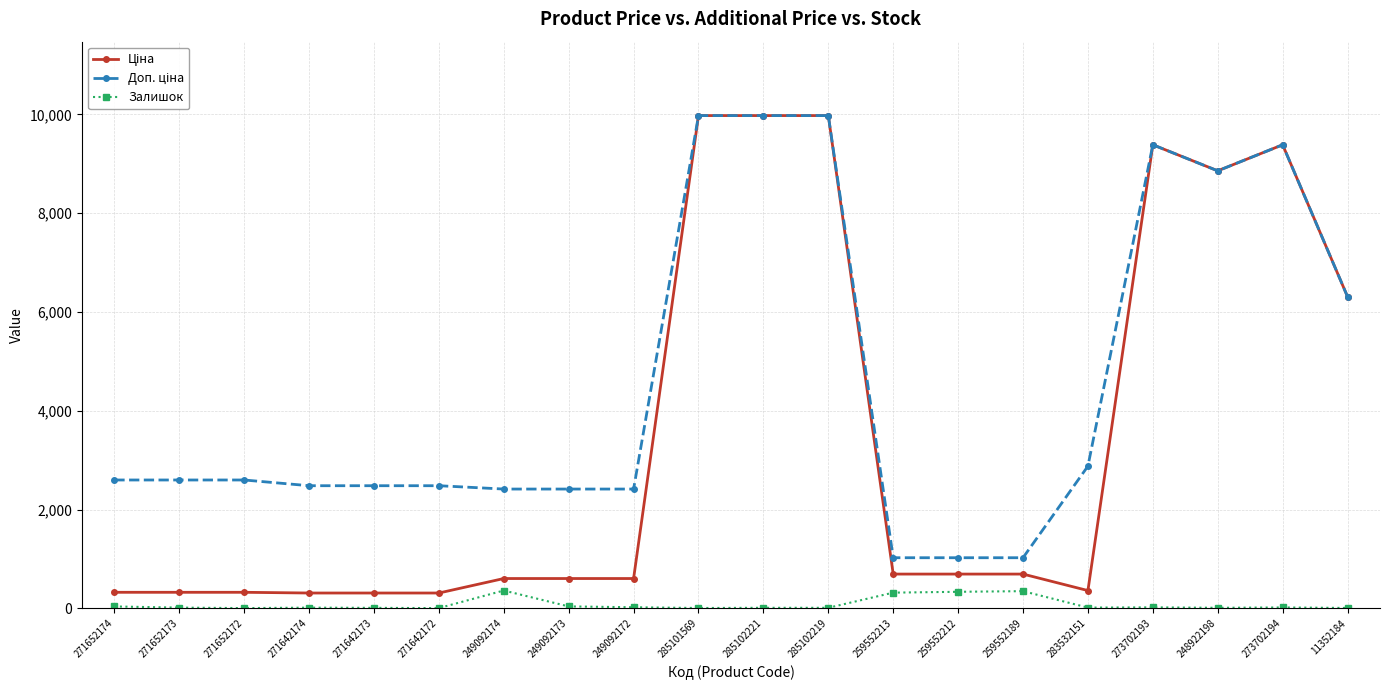

What position from the left is 273702193?

17